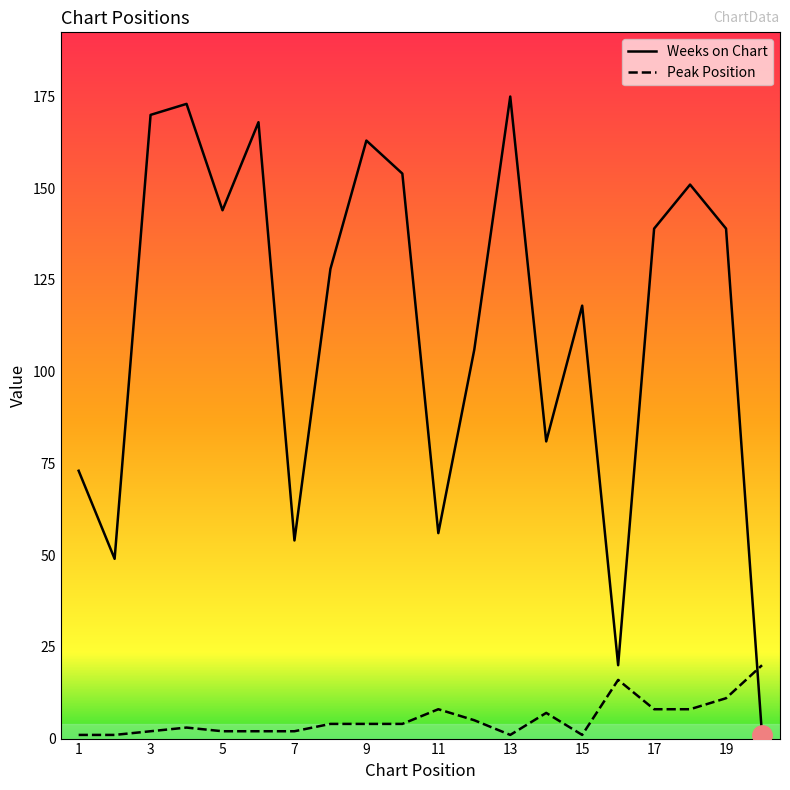

List the series in order of their overall mean, lowest first.

Peak Position, Weeks on Chart